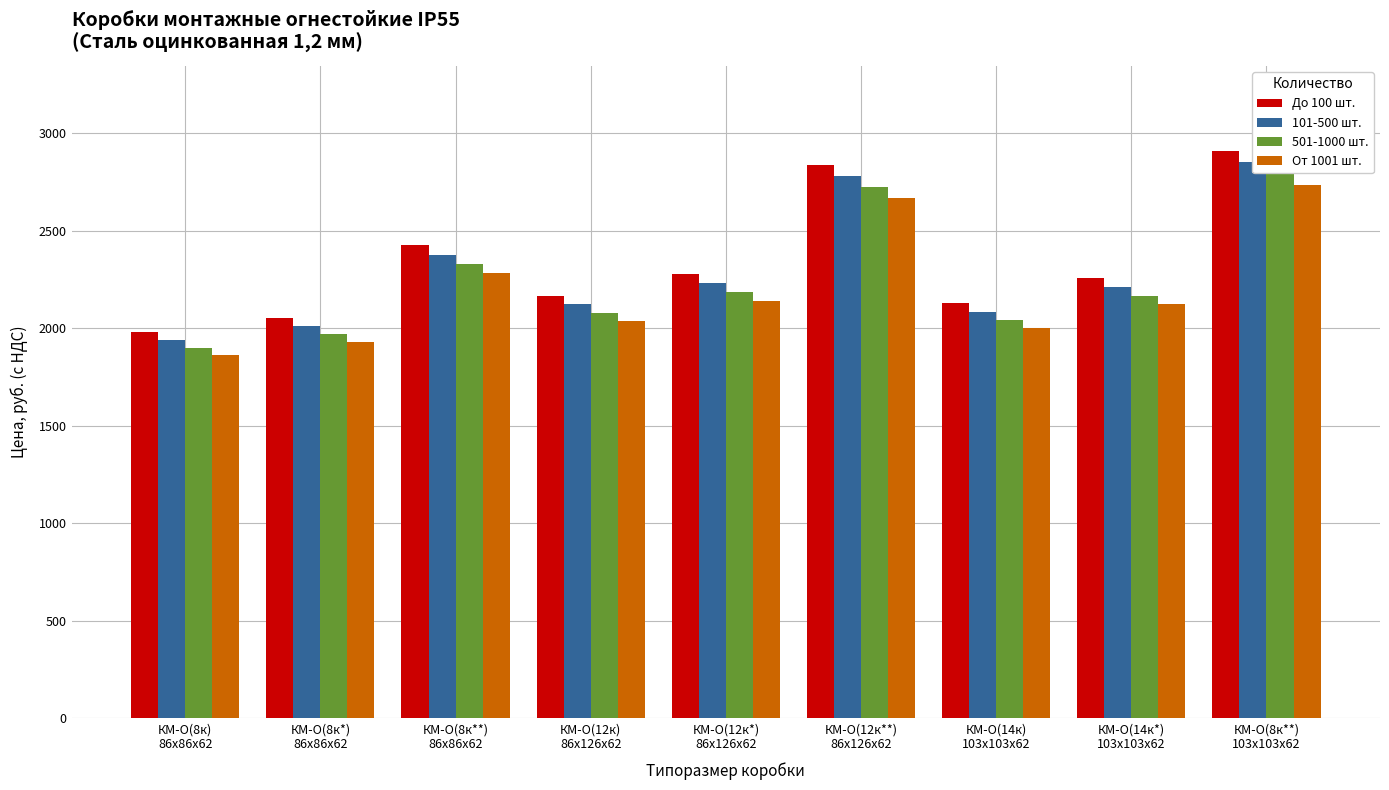

Which series changed the most between КМ-О(12к*)
86х126х62 and КМ-О(14к)
103х103х62?

До 100 шт.